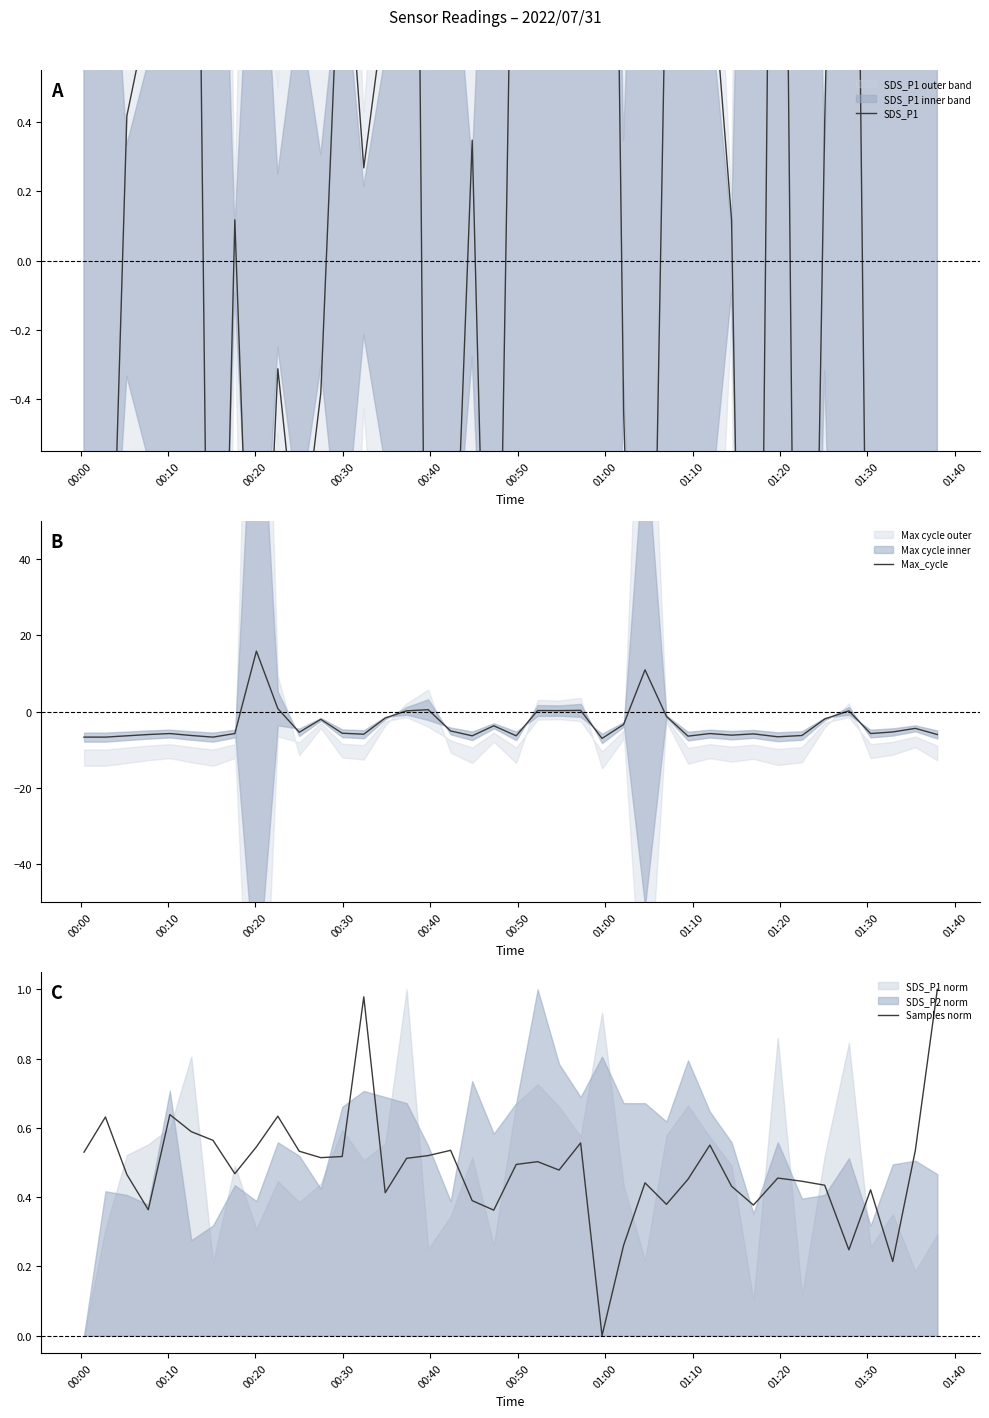

True or false: Samples norm and Max_cycle intersect in this chart.

True